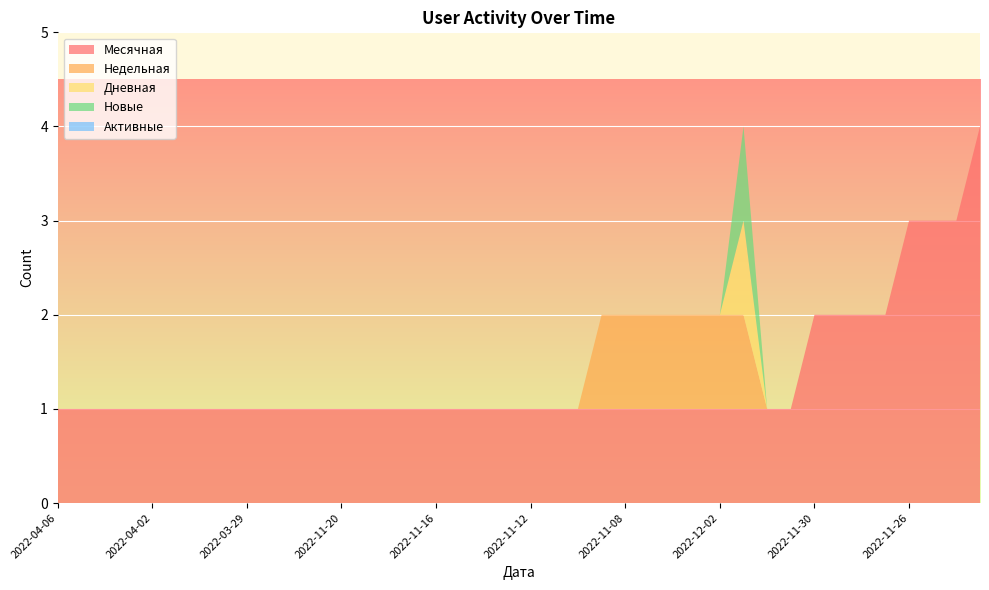

What is the difference between the maximum and minimum values in the Недельная series?

1